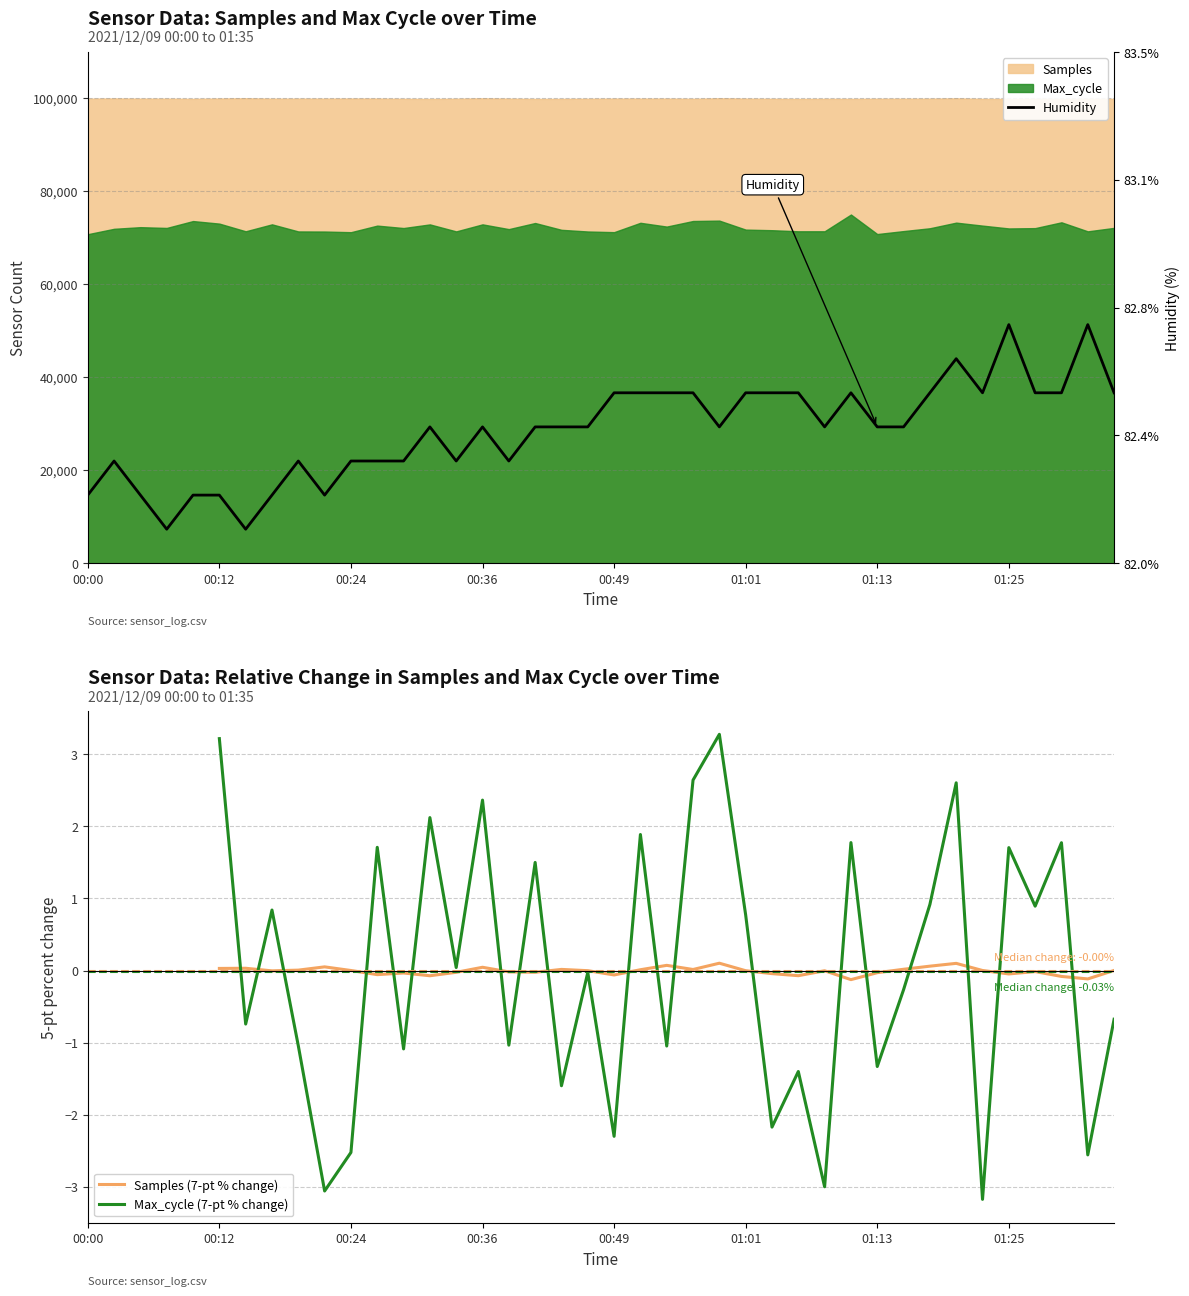

True or false: Samples (7-pt % change) and Max_cycle (7-pt % change) cross at least once.

True